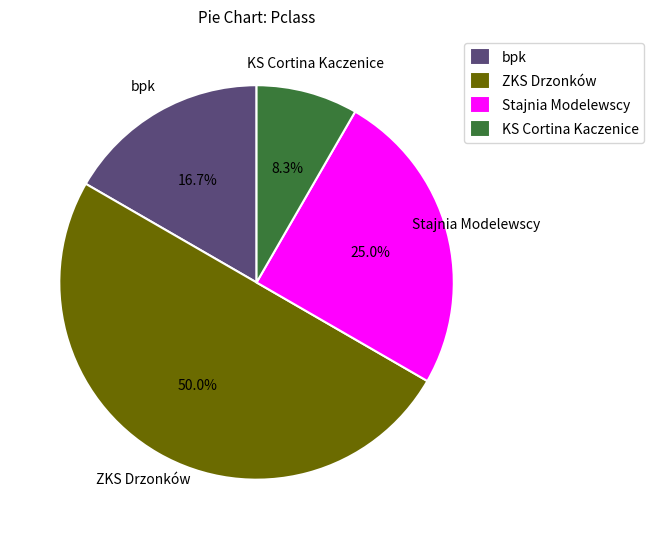

Approximately how many times larger is the value at Stajnia Modelewscy compared to ZKS Drzonków?

0.5